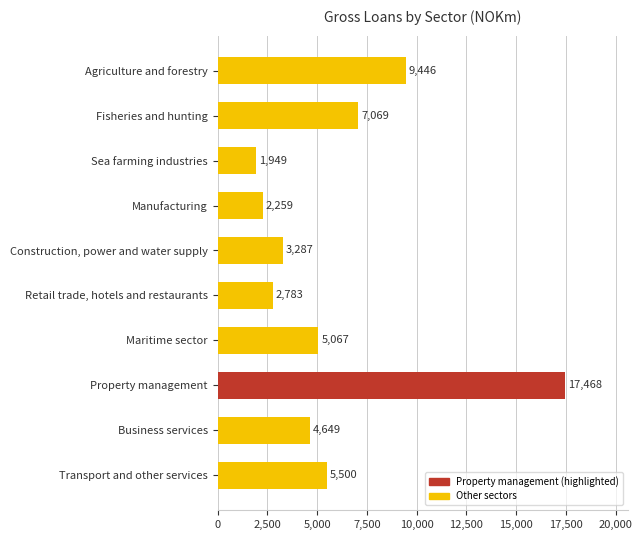

What is the label of the 6th bar from the bottom?

Construction, power and water supply